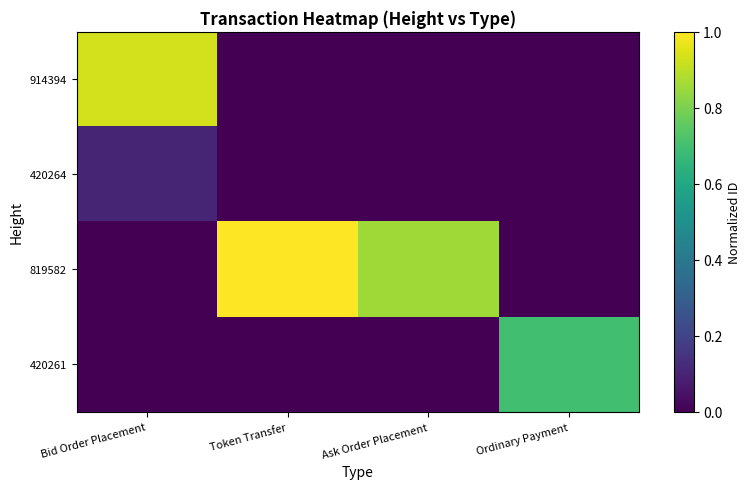

At how many categories does at least one series exceed 0?

4